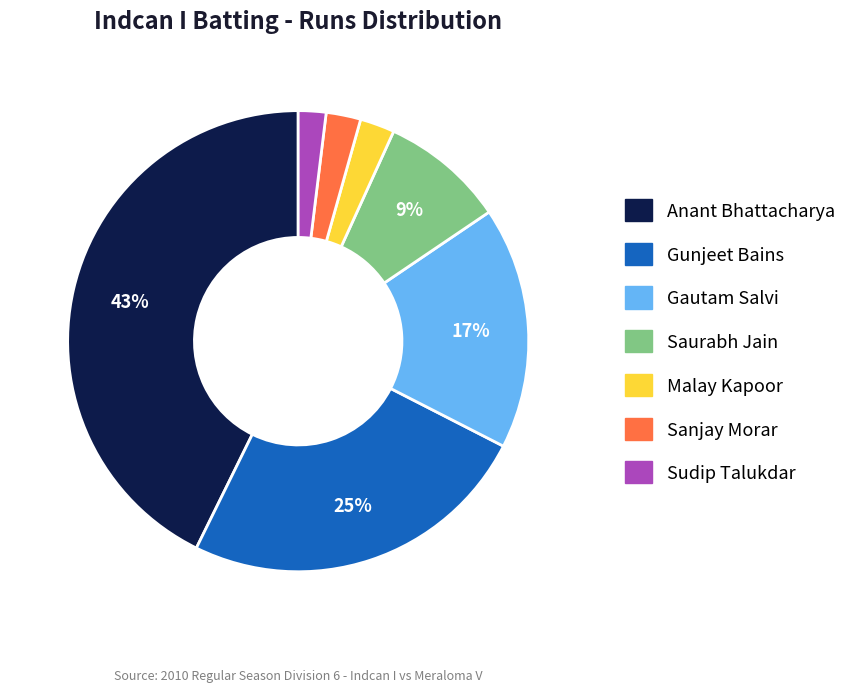

Is there a majority slice in this chart?

No